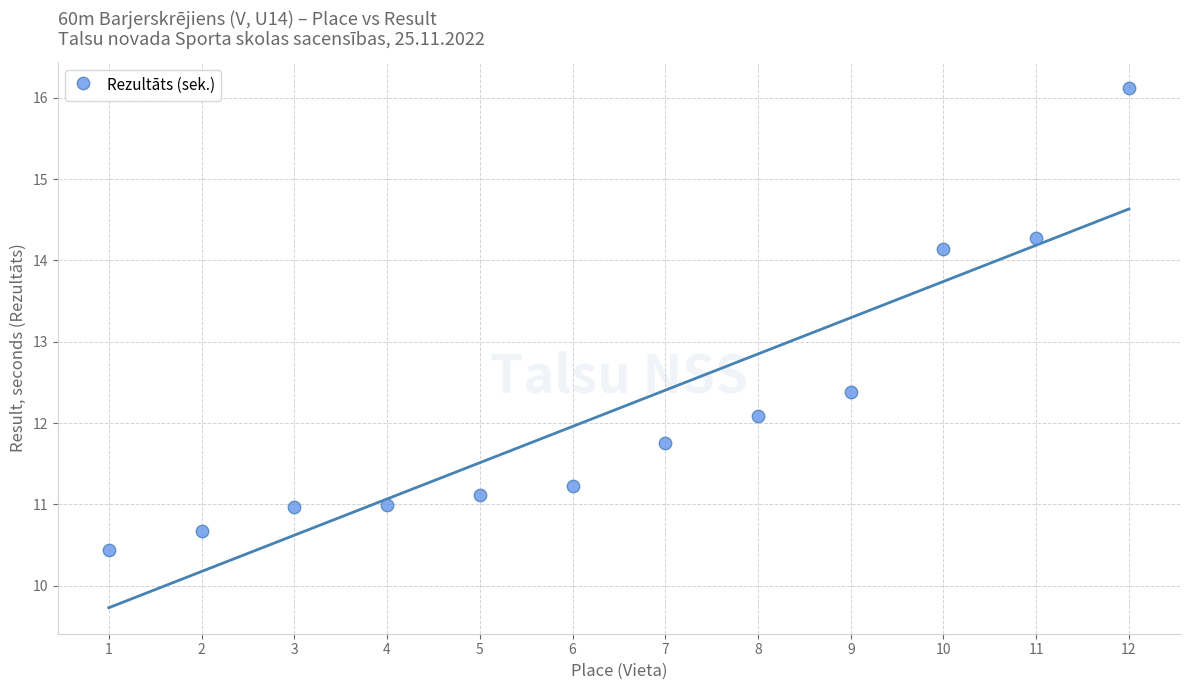

What is the range of X values (max minus min)?

11.0